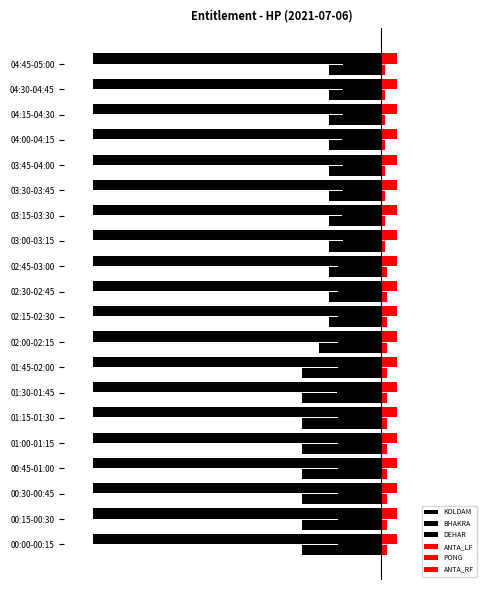

What is the average value of the PONG series?

4.8